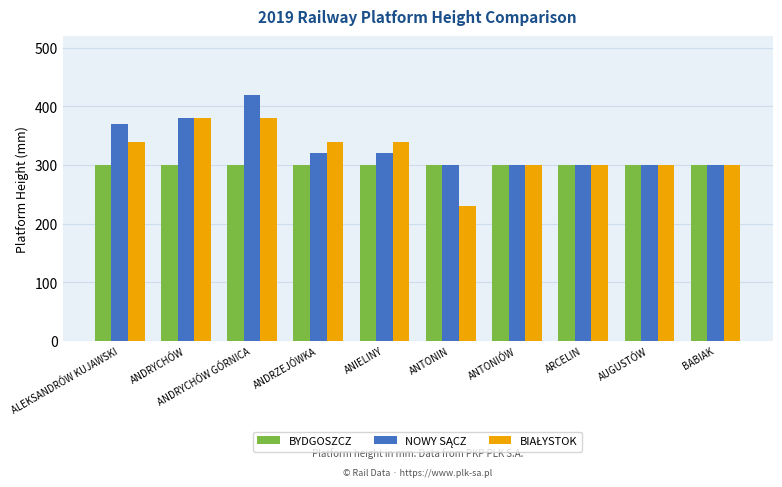

At which category is the sum across all series the highest?

ANDRYCHÓW GÓRNICA